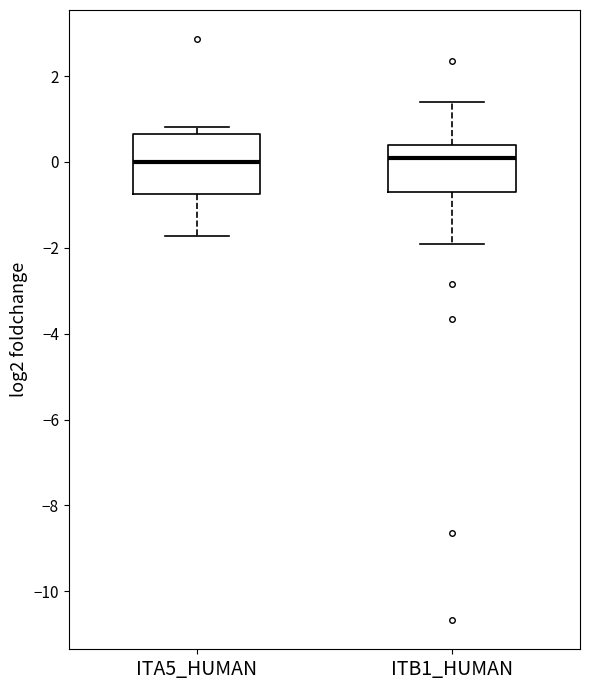

Which box is the tallest, from its lower edge to its upper edge?

ITA5_HUMAN